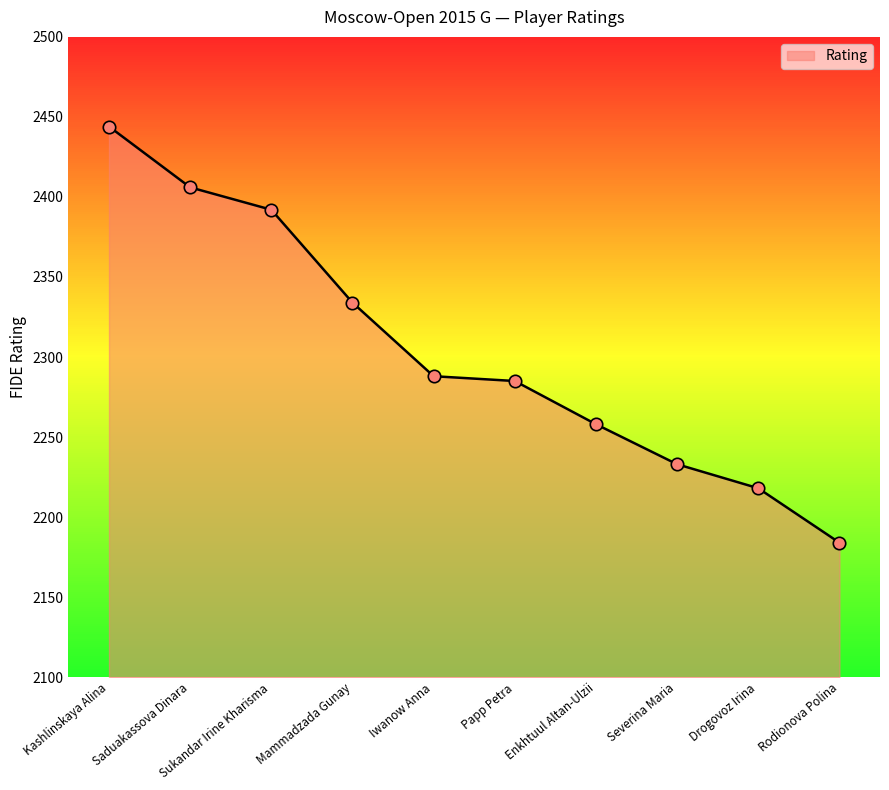

What is the change in value from Sukandar Irine Kharisma to Enkhtuul Altan-Ulzii?

-134